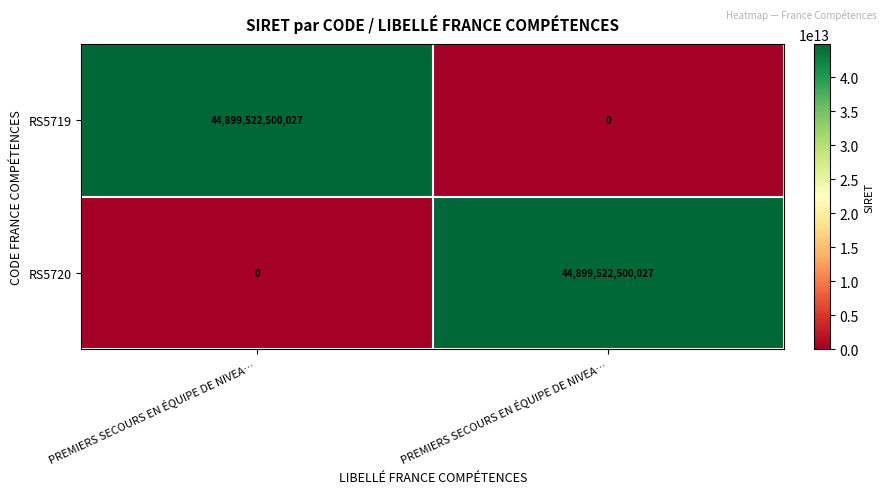

At which category is the sum across all series the highest?

PREMIERS SECOURS EN ÉQUIPE DE NIVEA…